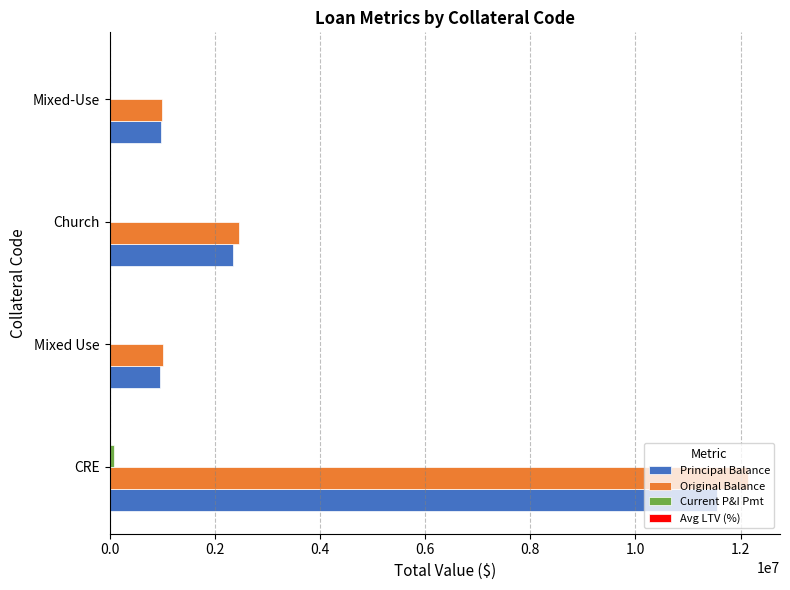

At which category is the sum across all series the highest?

CRE